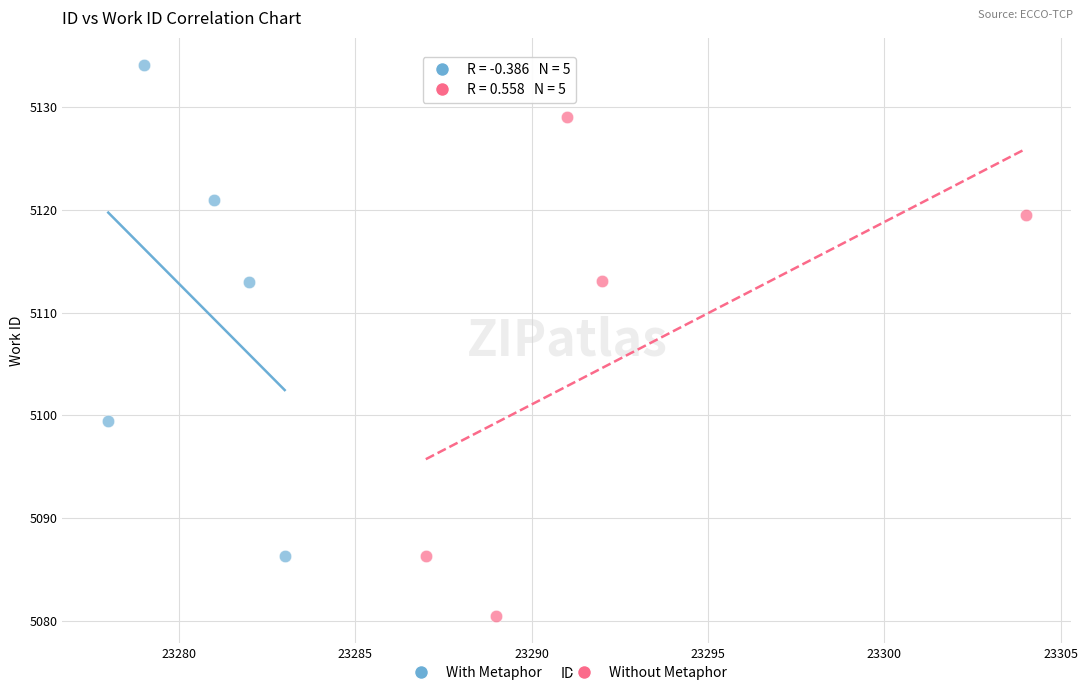

Which series contains the highest Y value?

With Metaphor